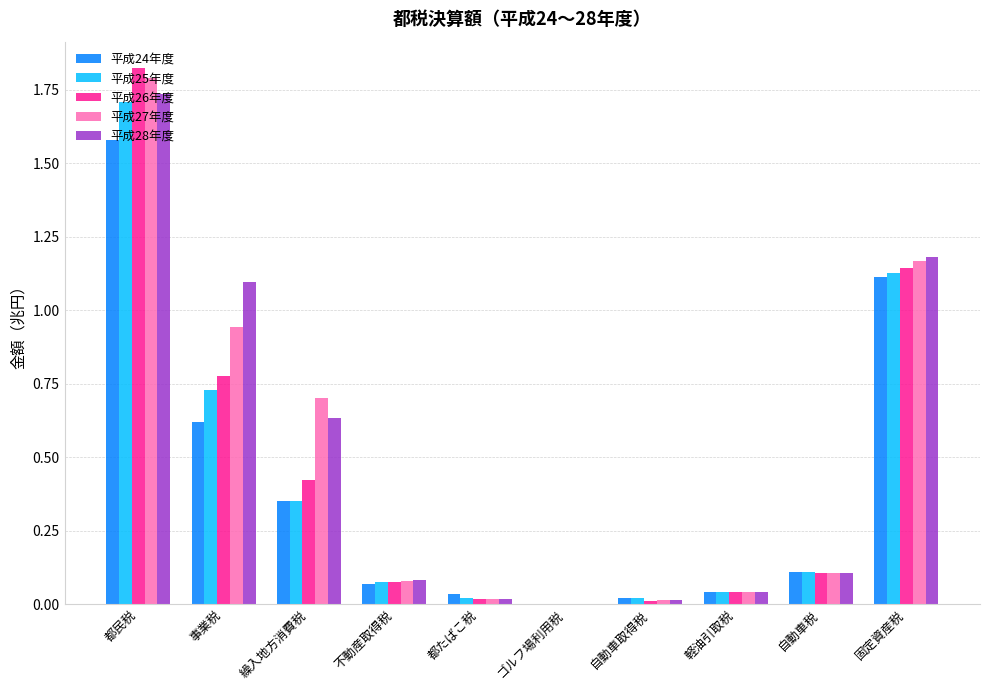

Is it true that 平成27年度 equals 1.2 at 固定資産税?

True